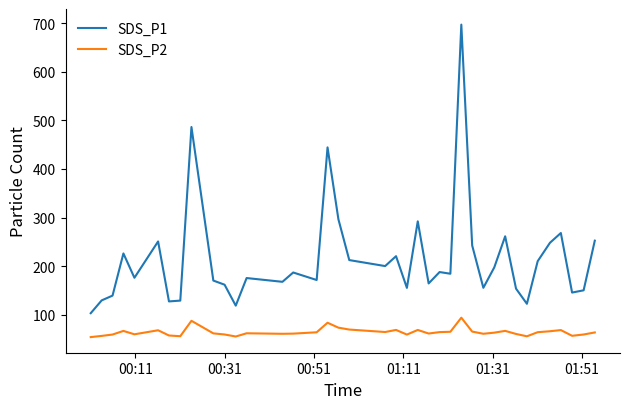

What is the highest value of the SDS_P2 series?

94.1